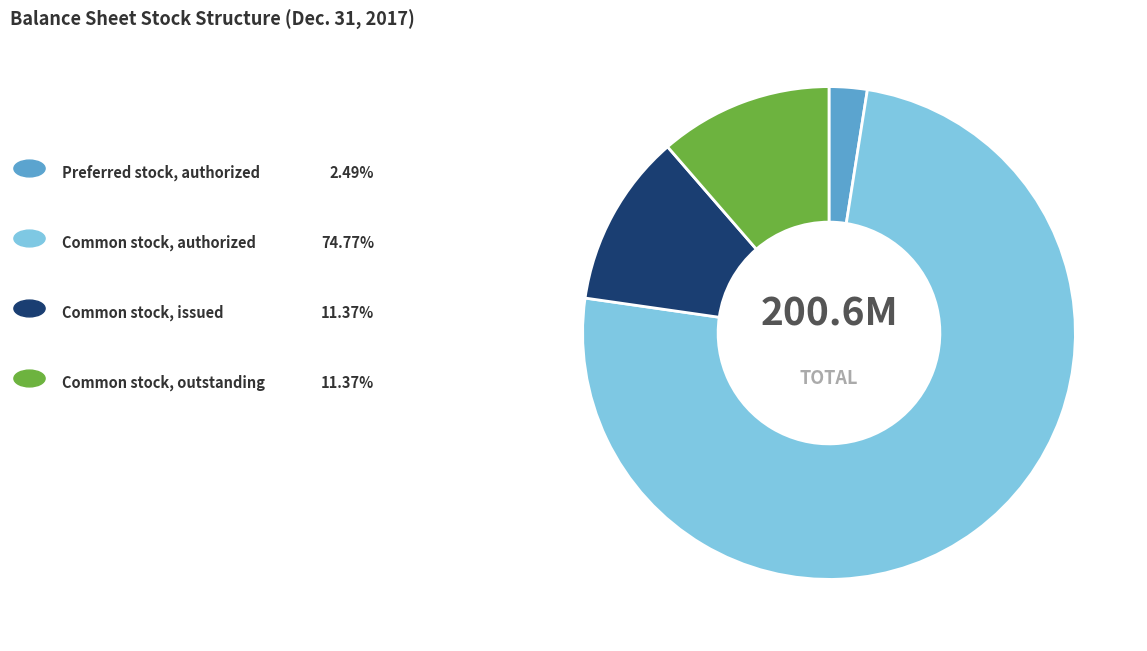

Is there a majority slice in this chart?

Yes